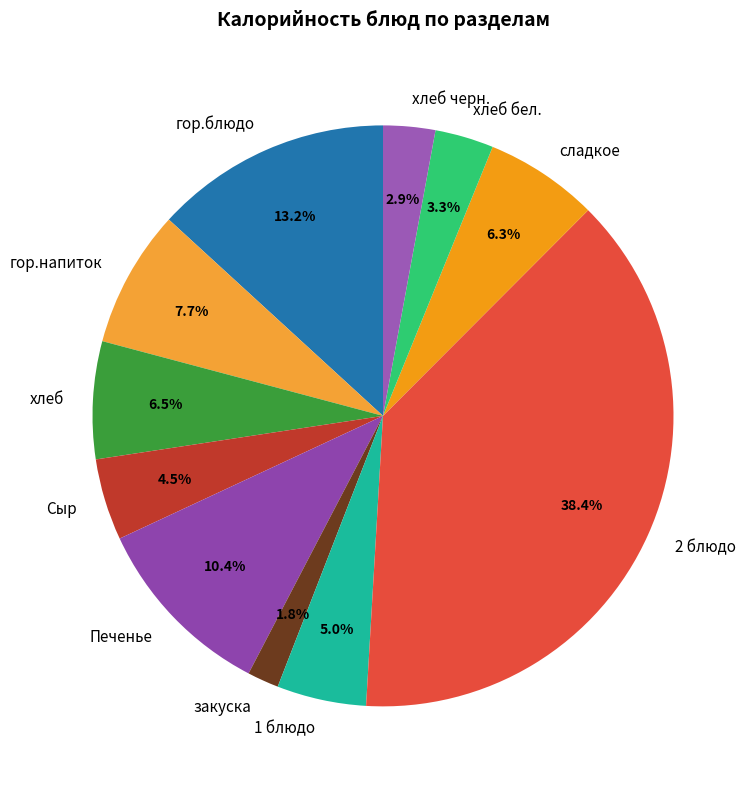

To the nearest percent, what is the difference between the largest and smallest slice percentages?

37%